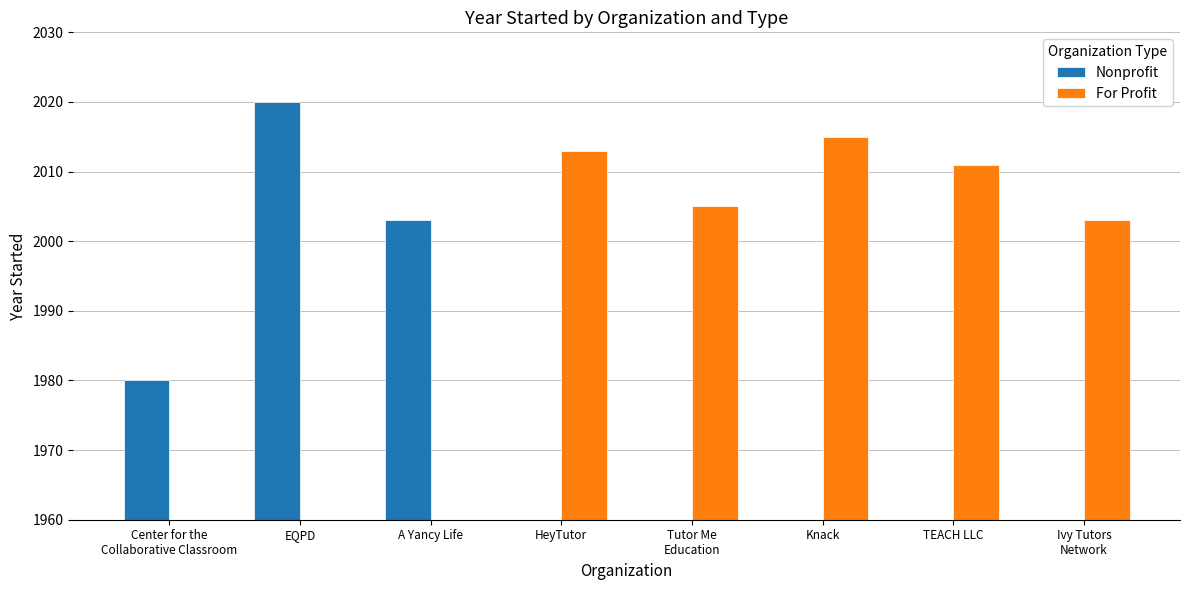

Is it true that Nonprofit equals 626 at A Yancy Life?

False